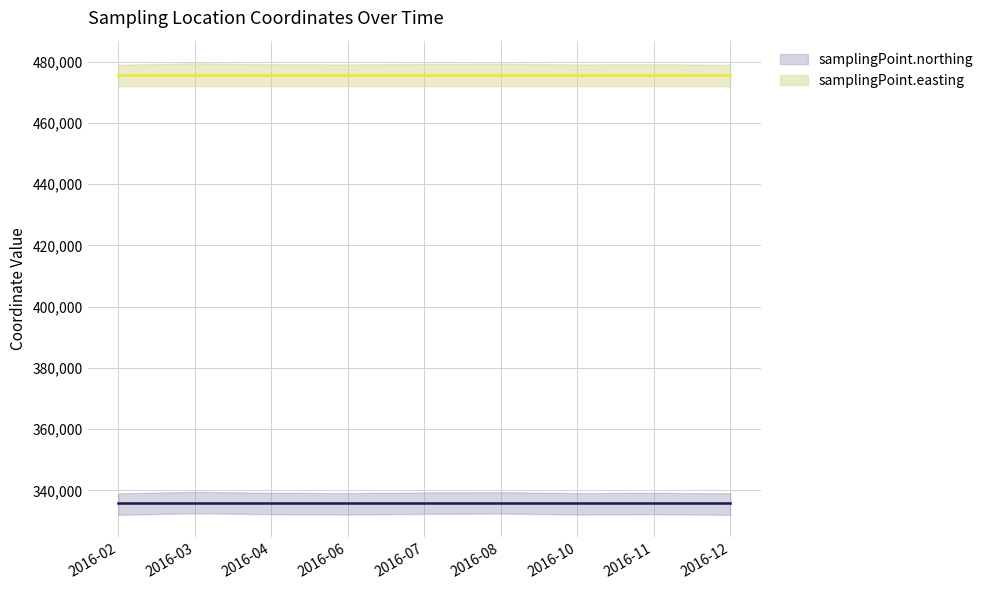

Is the value of samplingPoint.northing at 2016-10 greater than the value of samplingPoint.easting at 2016-06?

No